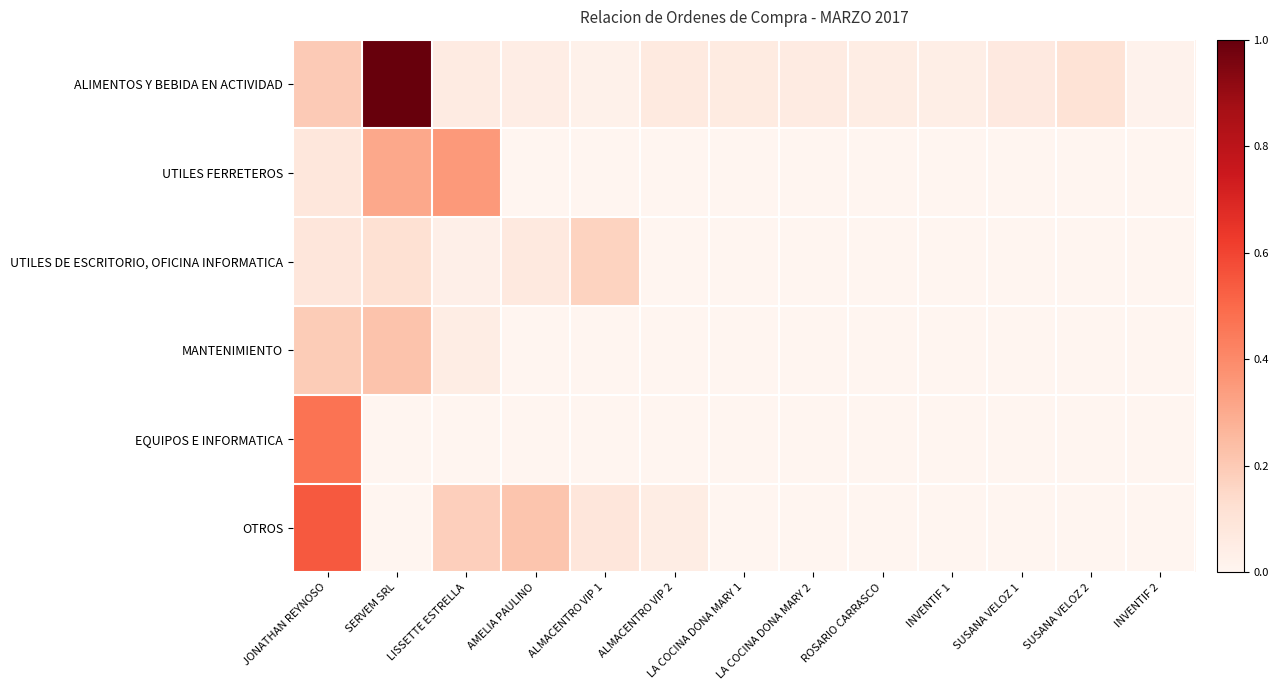

Which series changed the most between ALMACENTRO VIP 1 and LA COCINA DONA MARY 1?

UTILES DE ESCRITORIO, OFICINA INFORMATICA